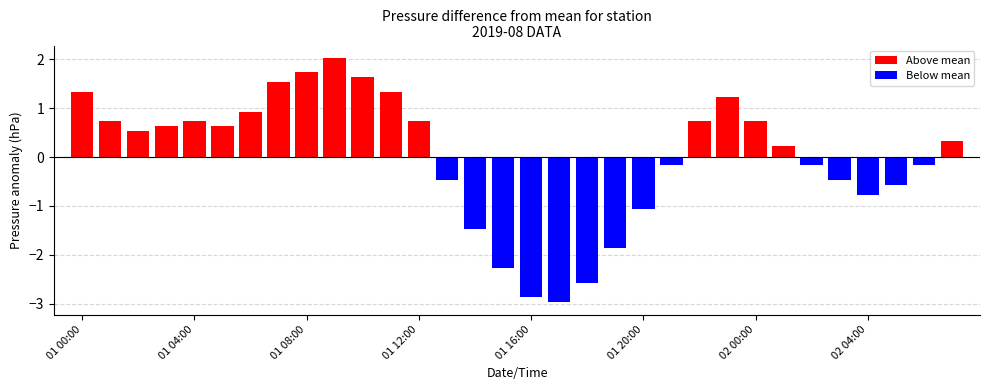

What is the label of the 25th bar from the left?

02 00:00